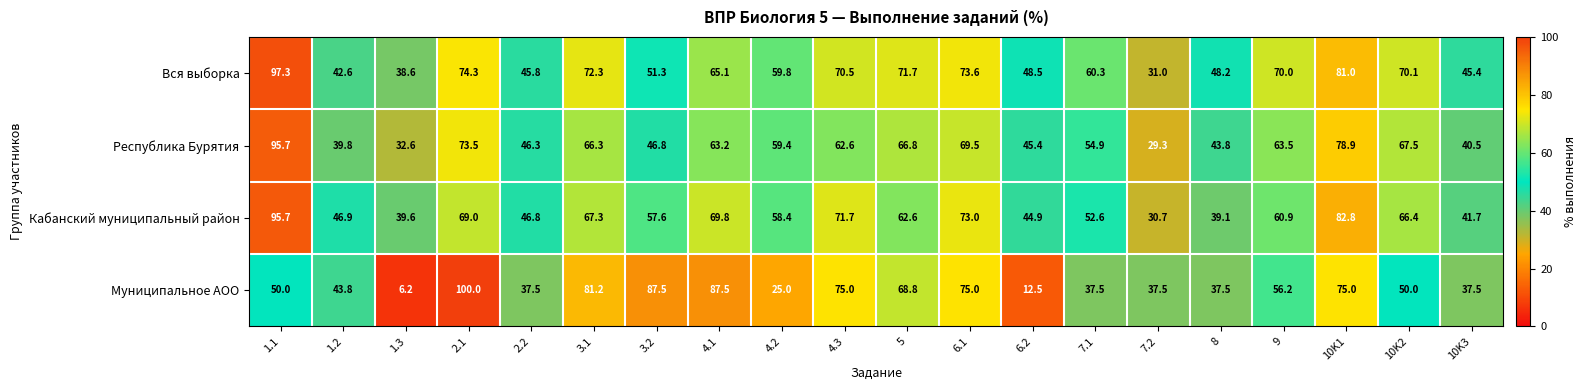

What is the spread (max minus min) of values at 10K3?

7.9